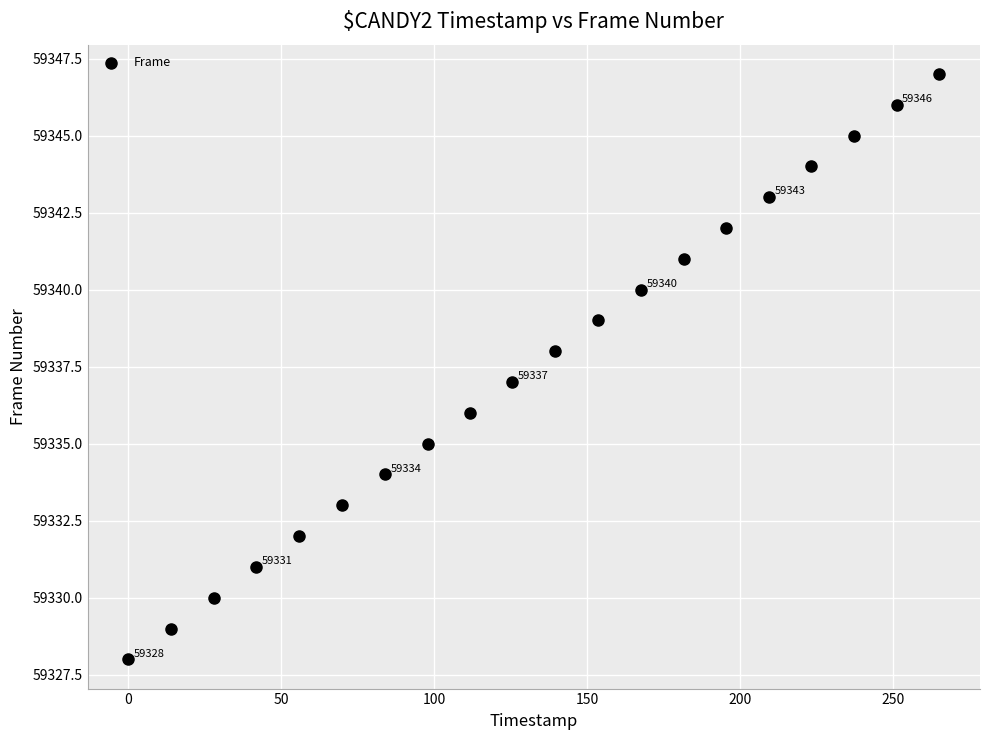

What is the range of Y values (max minus min)?

19